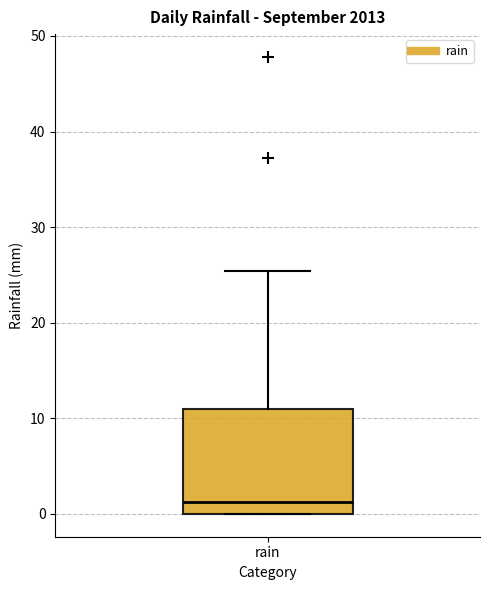

Where does the median line of the box for rain sit on the y-axis? The values are not printed on the chart, so give them approximately, as read against the axis.

1